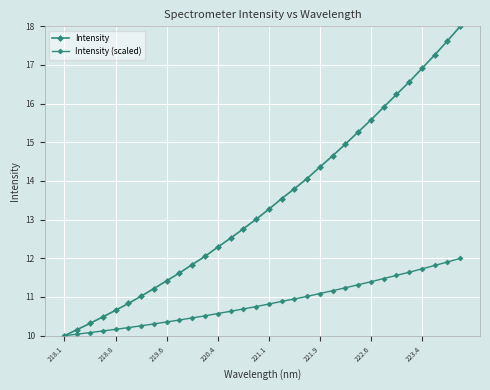

True or false: Intensity (scaled) has more than 2 interior local peaks.

False